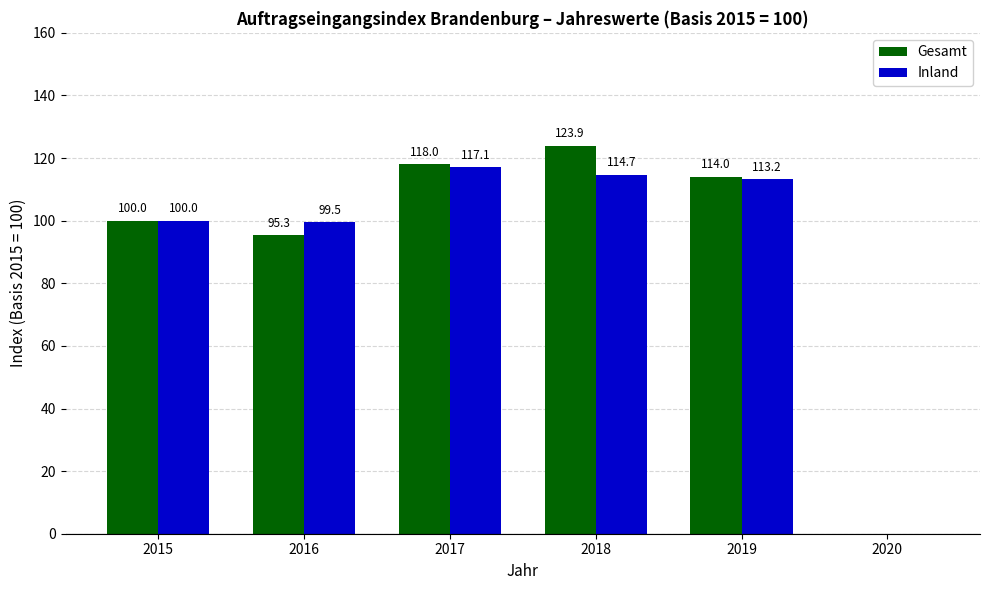

The Inland series shows 199.4 at 2017. True or false?

False